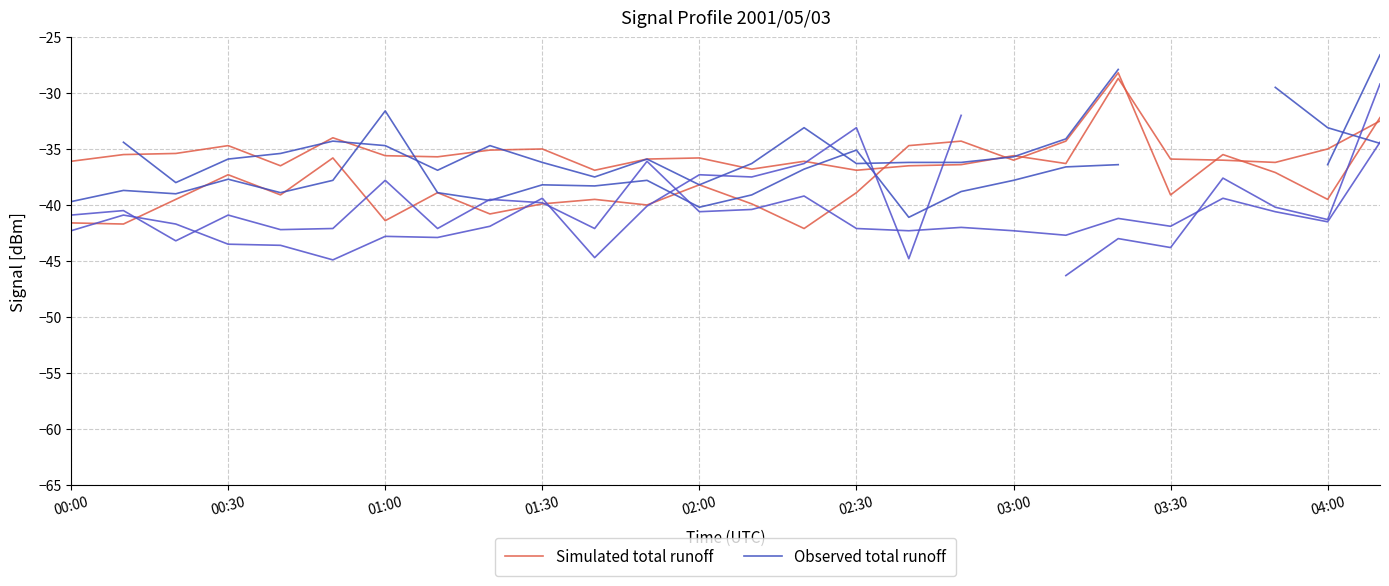

True or false: Observed total runoff has more than 1 interior local peaks.

True